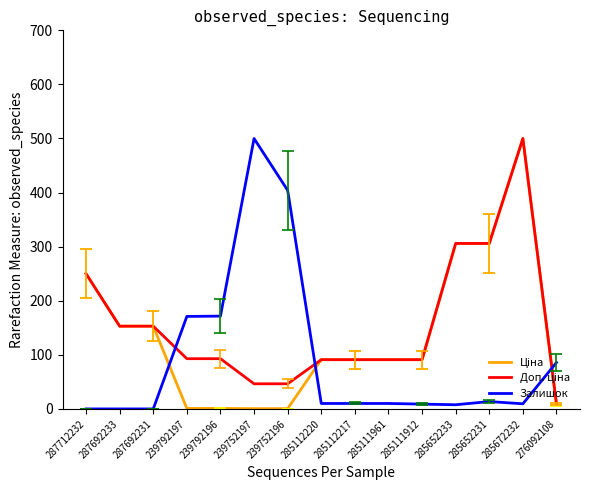

What position from the right is 239752196?

9